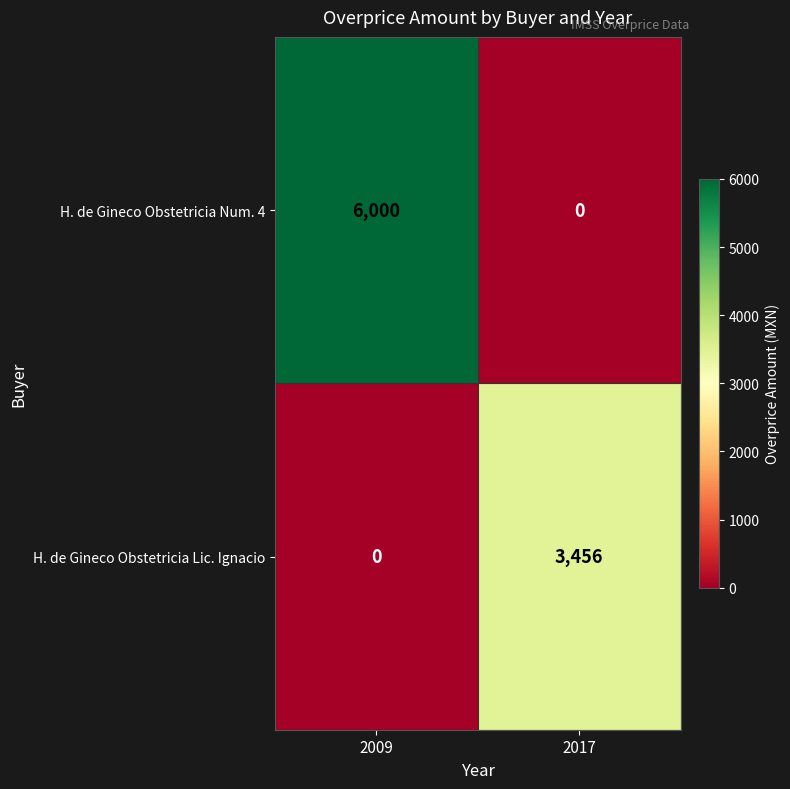

List the series in order of their peak value, highest first.

H. de Gineco Obstetricia Num. 4, H. de Gineco Obstetricia Lic. Ignacio